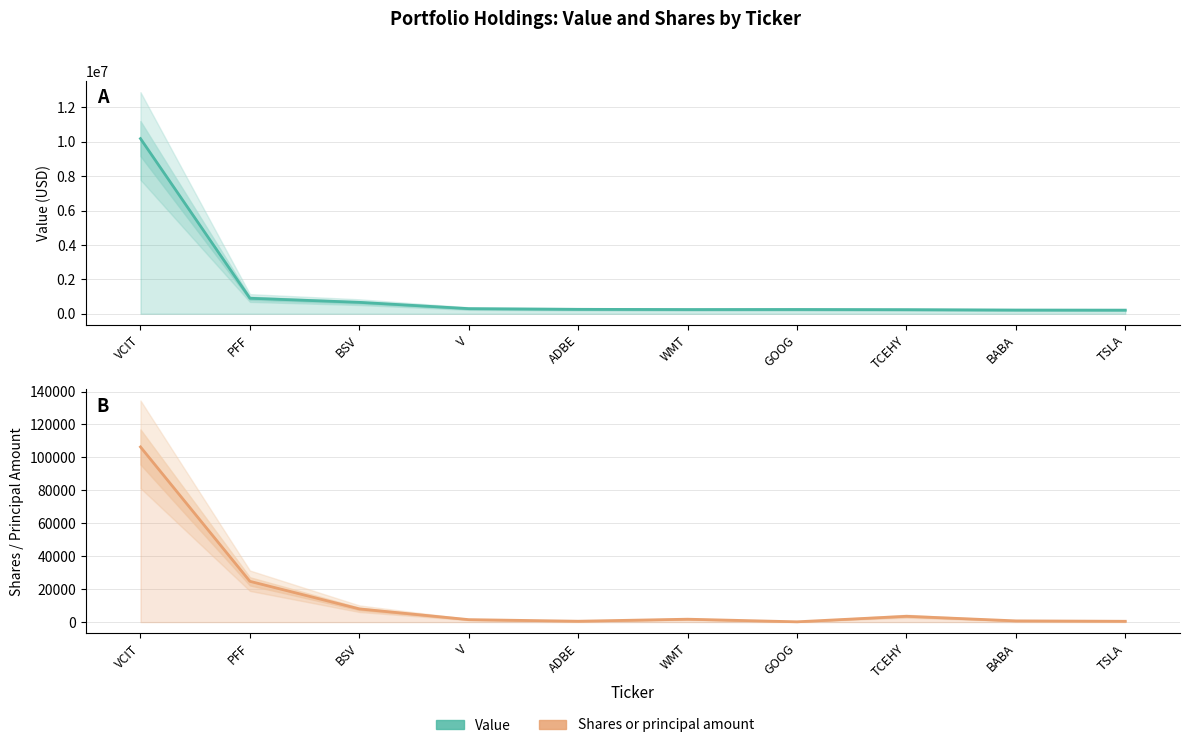

Where is the first local maximum for Shares or principal amount?

WMT